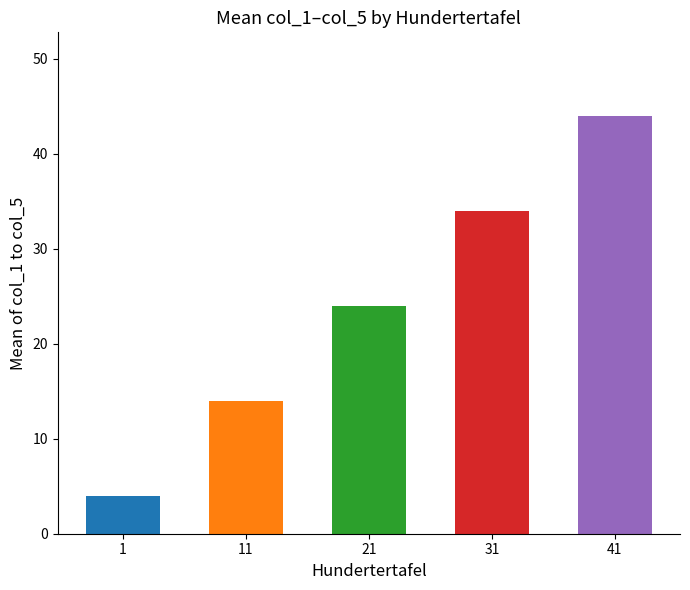

What is the average value?

24